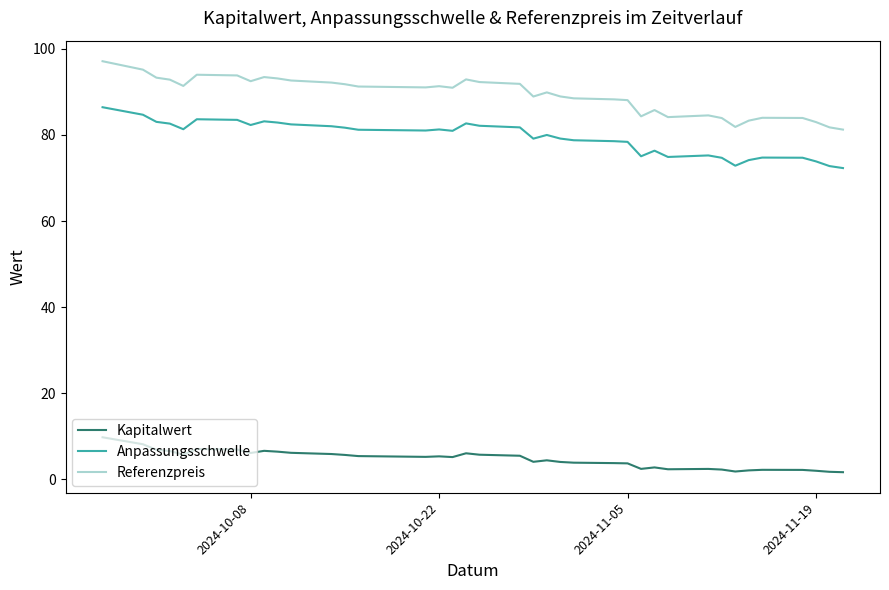

True or false: Referenzpreis and Kapitalwert cross at least once.

False